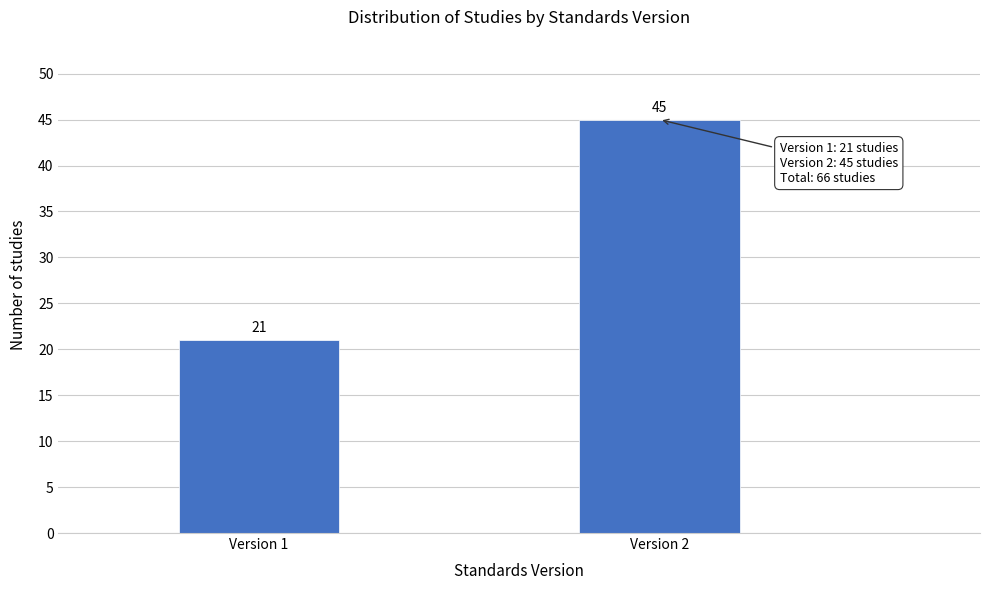

Reading left to right, transcribe all the data shown in this chart.

Version 1=21	Version 2=45